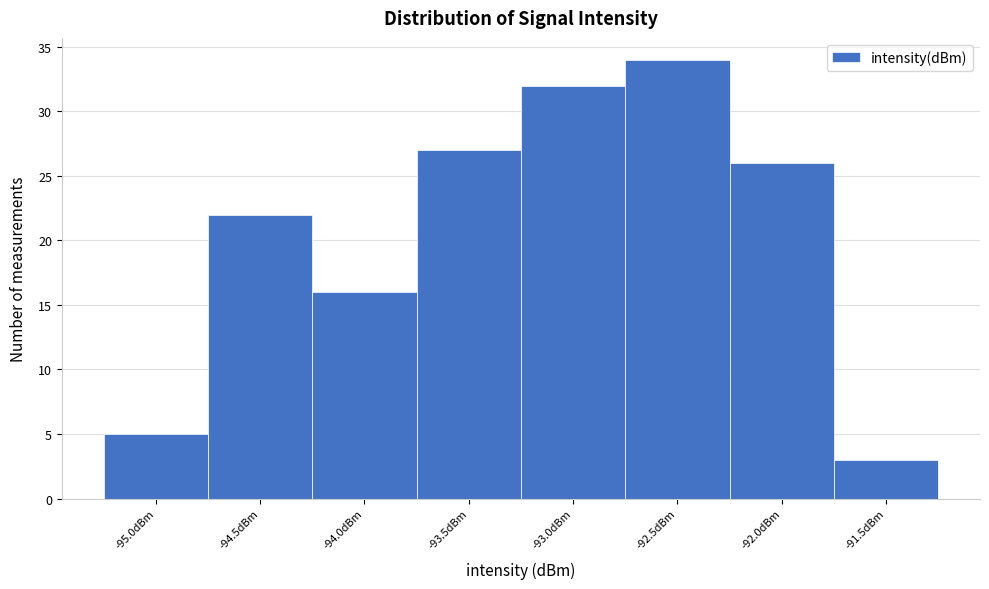

Reading left to right, list all the values displayed in this chart.

-95.0dBm=5	-94.5dBm=22	-94.0dBm=16	-93.5dBm=27	-93.0dBm=32	-92.5dBm=34	-92.0dBm=26	-91.5dBm=3